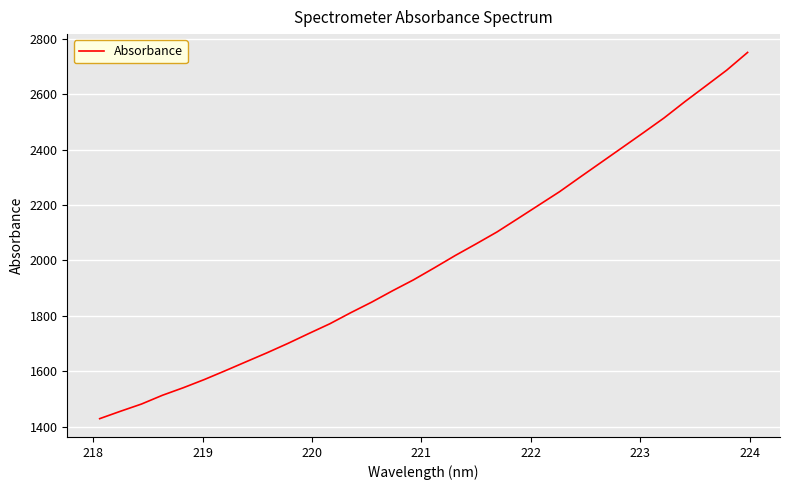

What is the maximum value shown in the chart?

2750.8